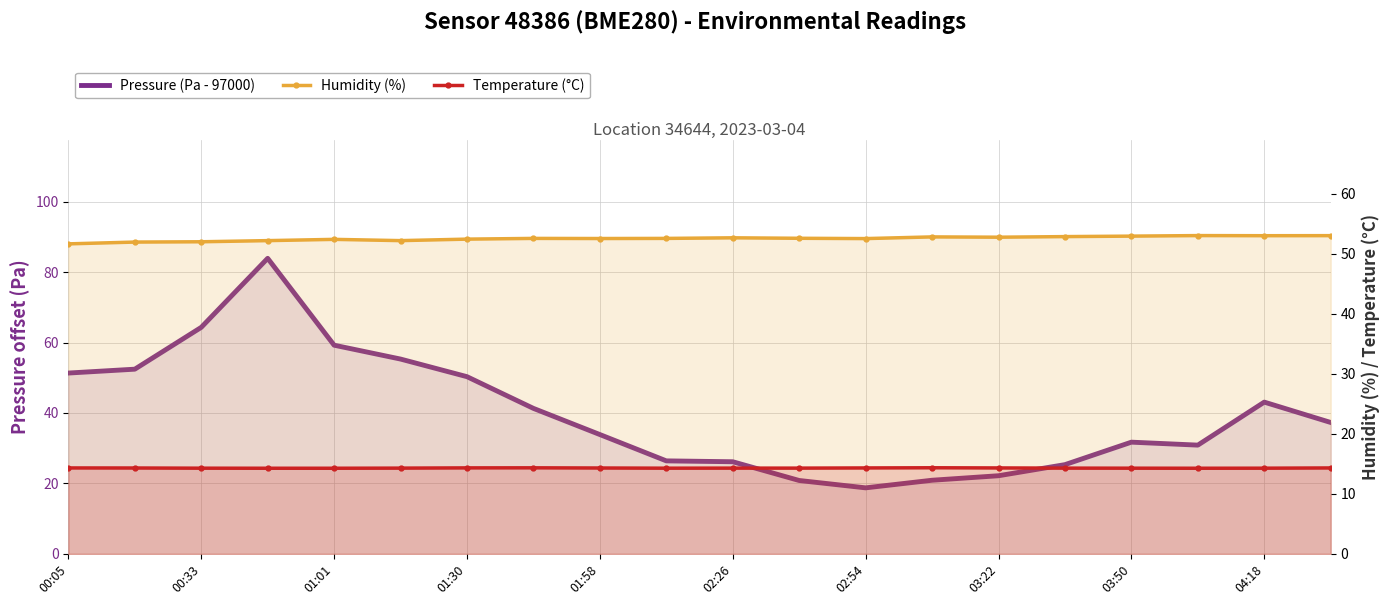

Reading left to right, extract all data points from this chart.

Pressure (Pa - 97000): 51.3	52.4	64.3	83.9	59.2	55.3	50.3	41.3	33.9	26.4	26.2	20.8	18.8	20.9	22.2	25.3	31.7	30.9	43.1	37.3
Humidity (%): 51.6	52.0	52.0	52.2	52.4	52.2	52.4	52.6	52.5	52.6	52.7	52.6	52.5	52.8	52.8	52.9	52.9	53.0	53.0	53.0
Temperature (°C): 14.3	14.3	14.3	14.3	14.3	14.3	14.3	14.3	14.3	14.3	14.3	14.3	14.3	14.3	14.3	14.3	14.3	14.3	14.3	14.3